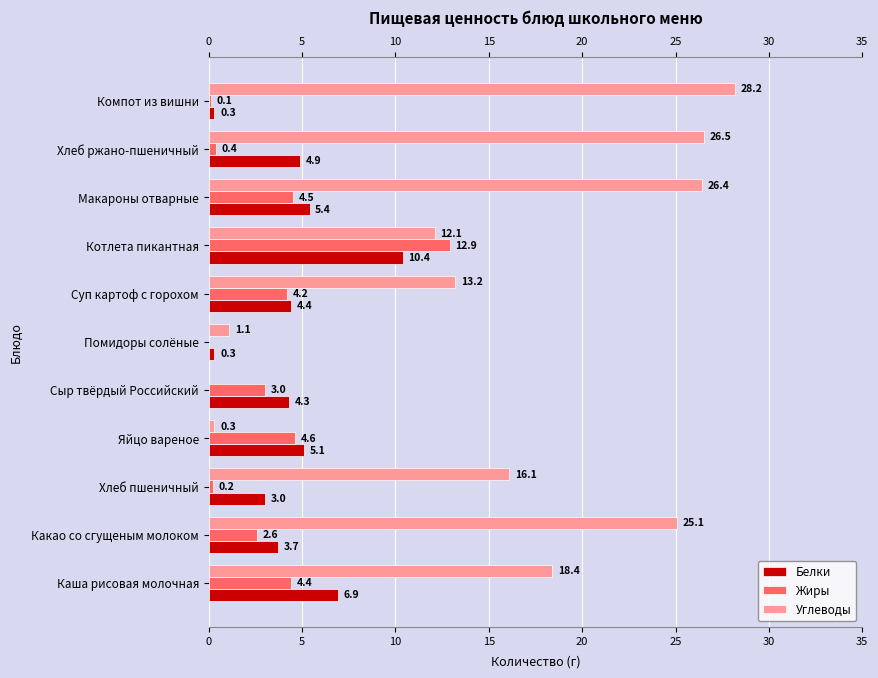

Which series has the largest range (max minus min)?

Углеводы